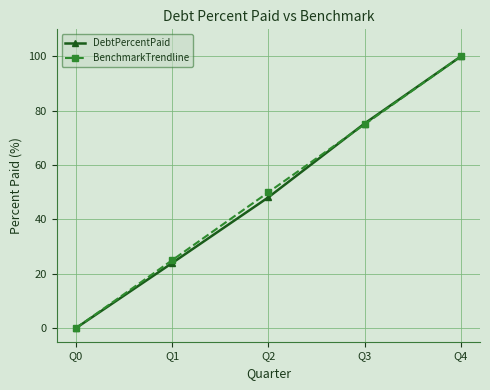

How many lines are shown in the chart?

2